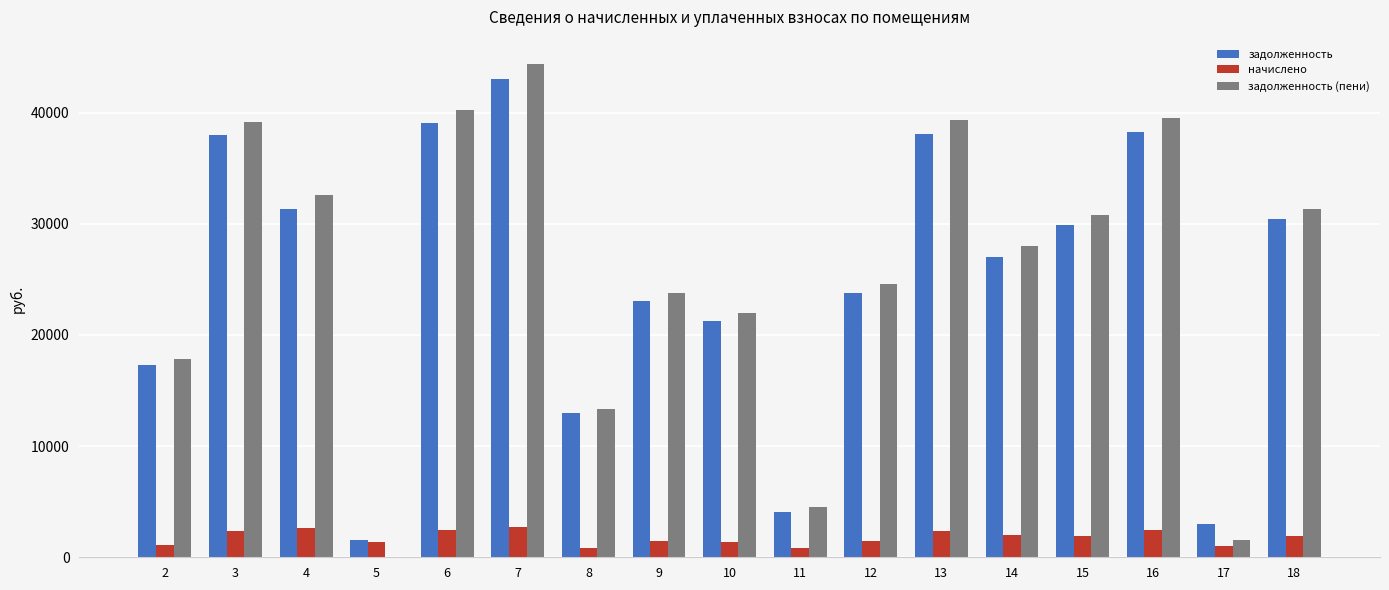

Between 7 and 18, which series saw the biggest shift?

задолженность (пени)